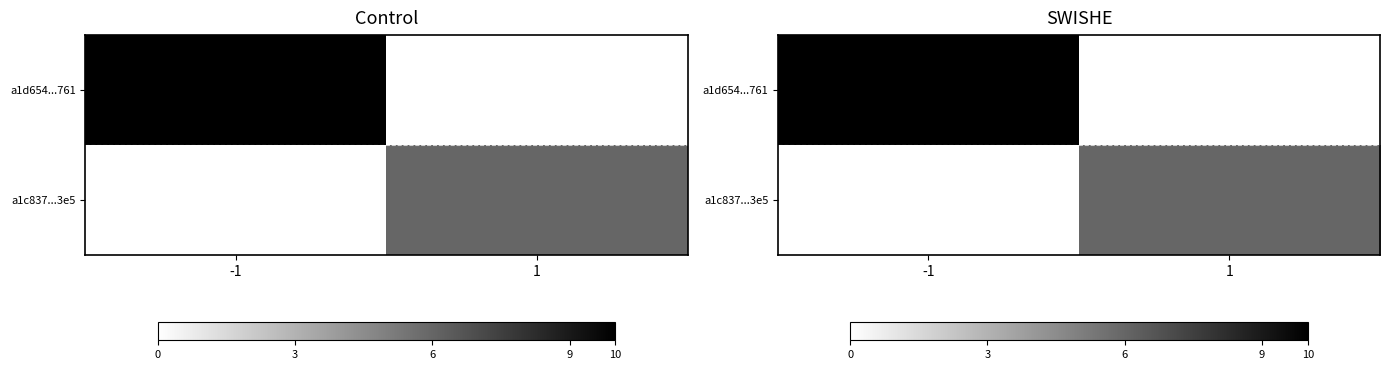

Which series has the largest total across all categories?

a1d654...761